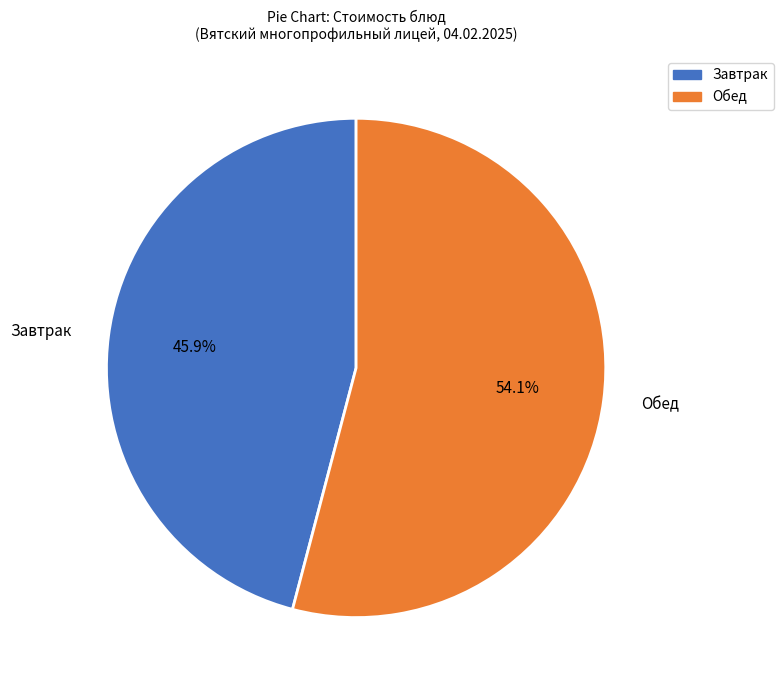

Is there a majority slice in this chart?

Yes